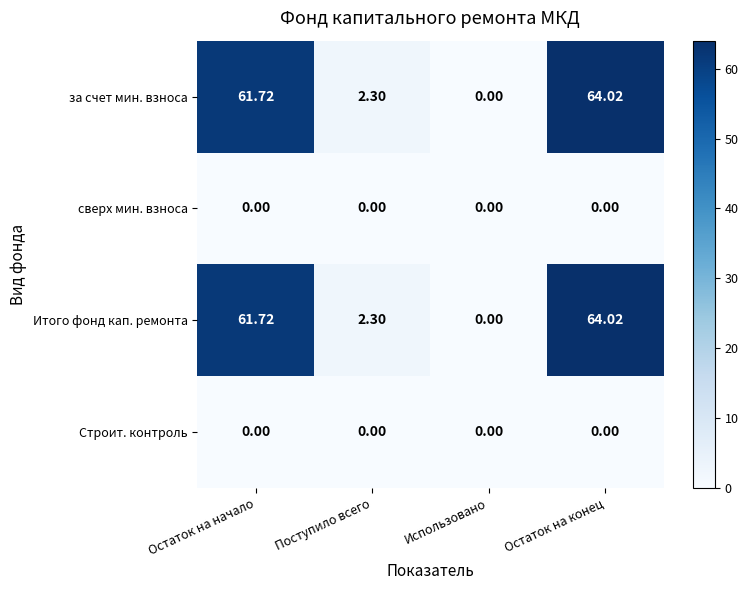

Where is за счет мин. взноса nearest to the value 32?

Поступило всего